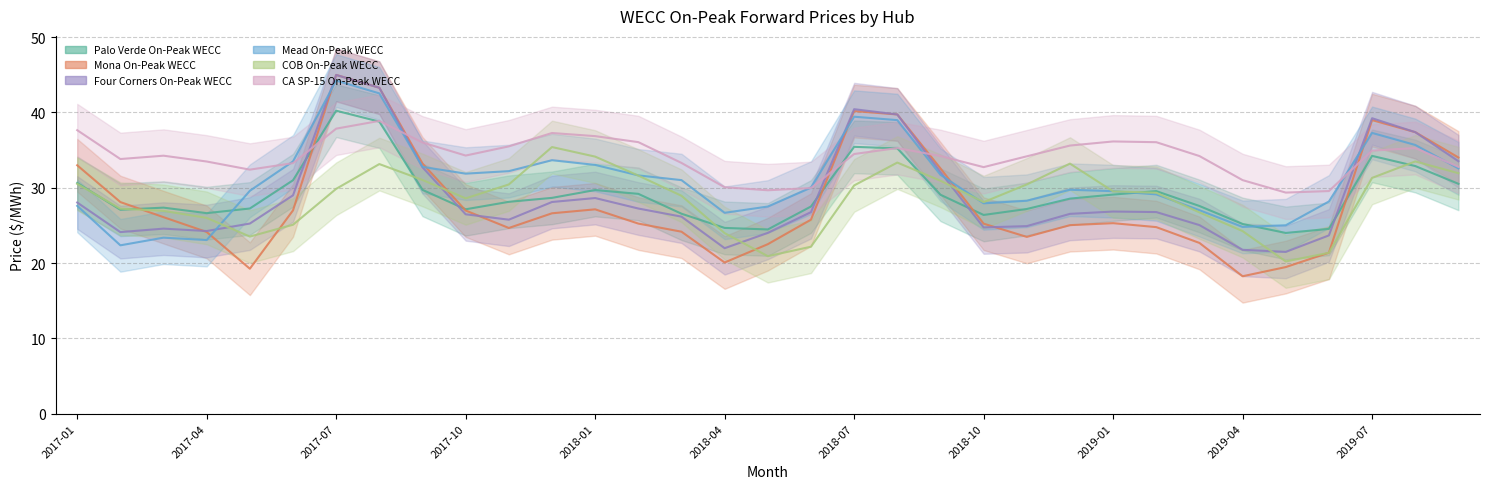

How many lines are shown in the chart?

6